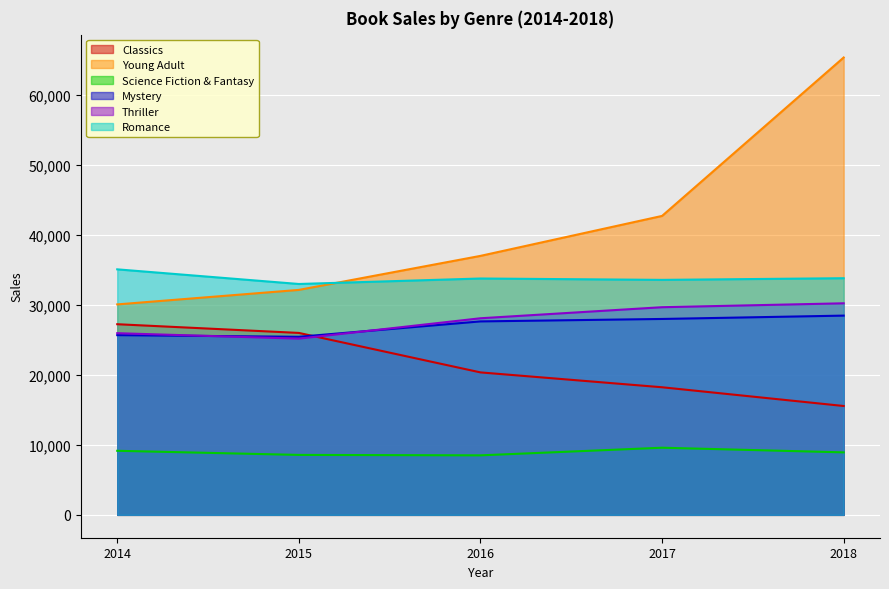

At which category does the chart reach its minimum across all series?

2016